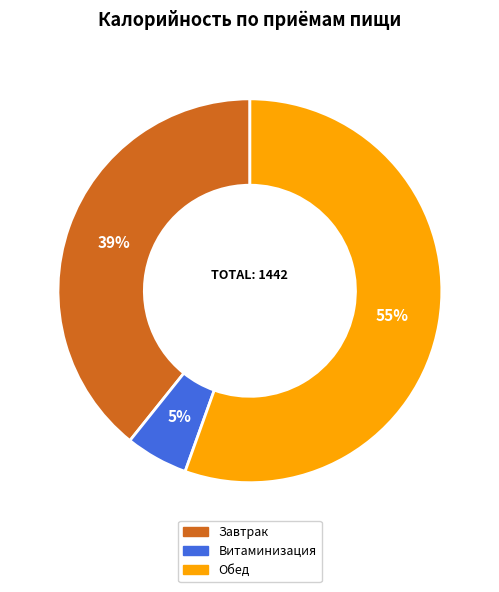

Is it true that Завтрак is 50% of the pie?

False